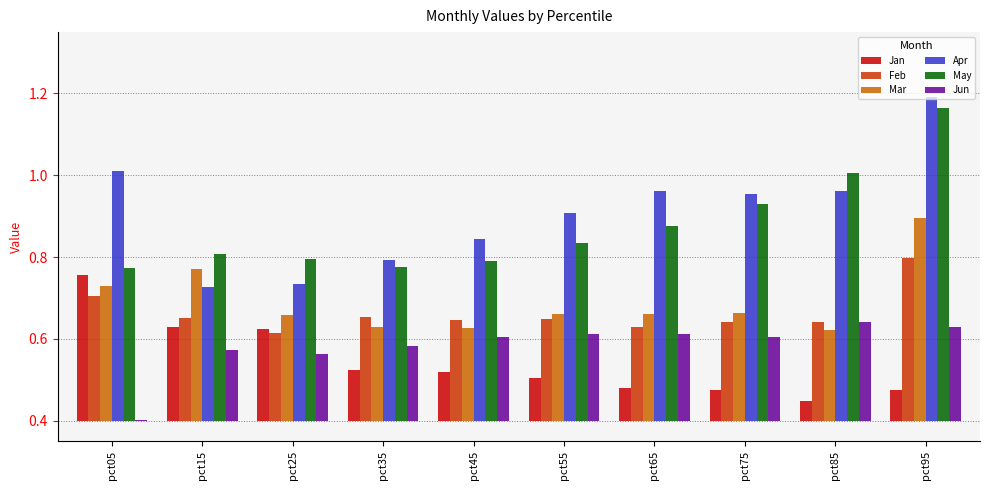

List the series in order of their peak value, lowest first.

Jun, Jan, Feb, Mar, May, Apr